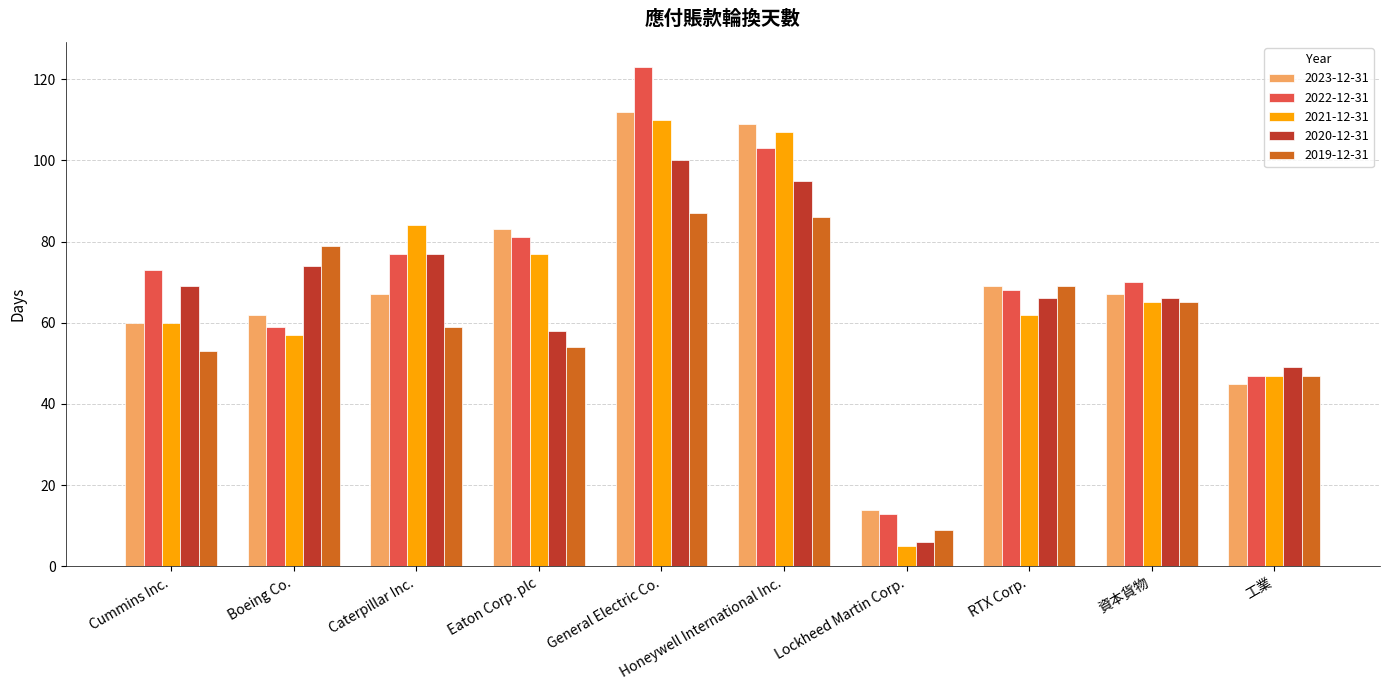

The value of 2022-12-31 at 工業 is 47. True or false?

True